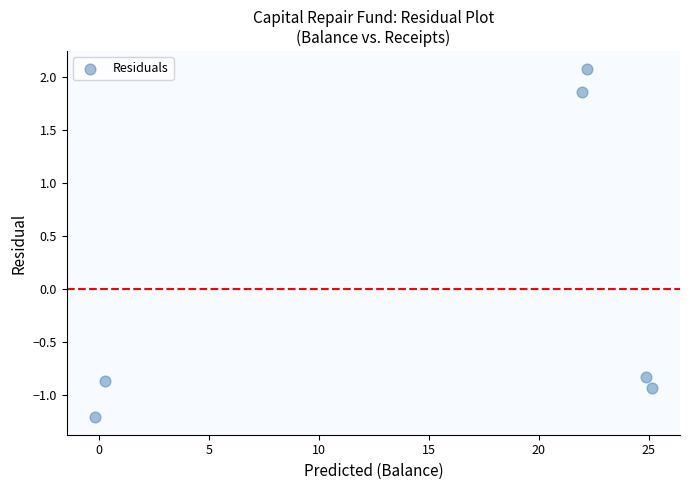

What Y value in the scatter plot is closest to 0?

-0.8